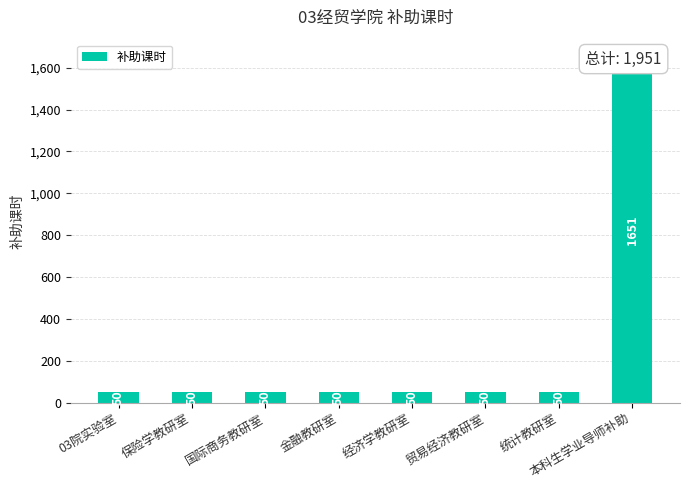

What is the greatest value displayed?

1651